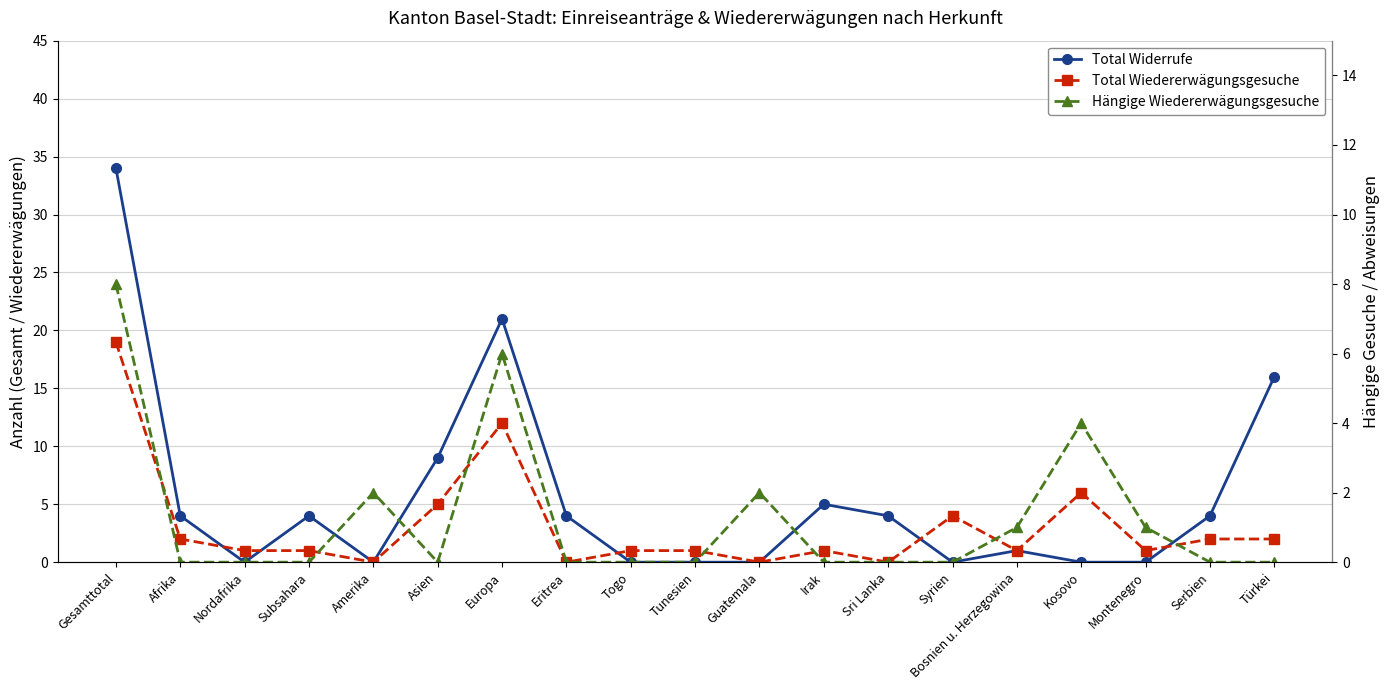

Is the value of Hängige Wiedererwägungsgesuche at Irak greater than the value of Total Widerrufe at Türkei?

No